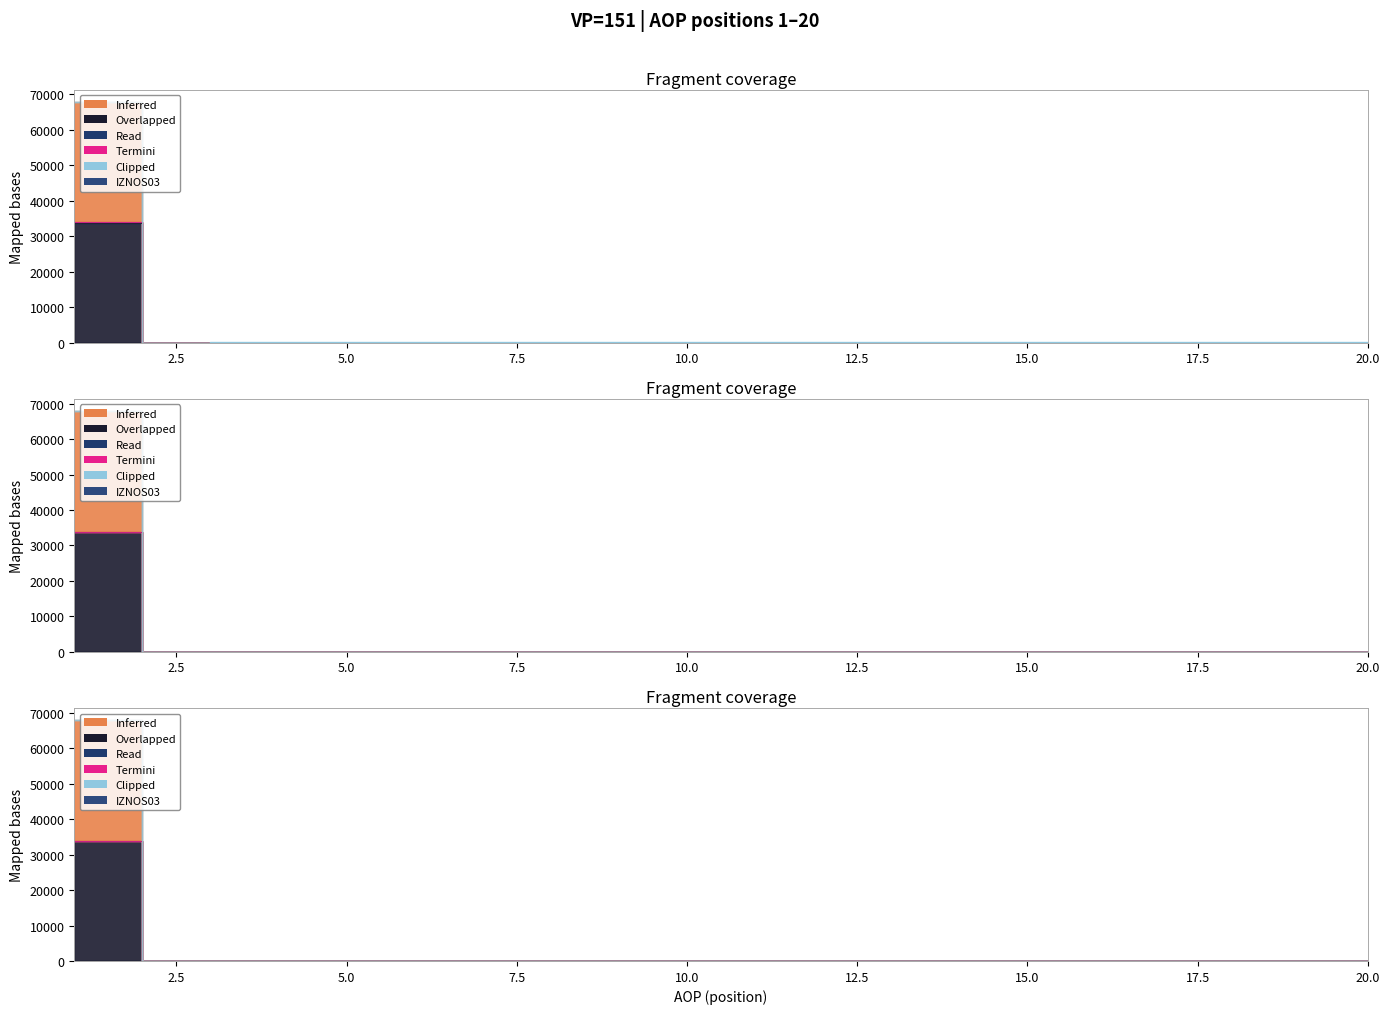

True or false: RAZLIKA and KONTRBR cross at least once.

False